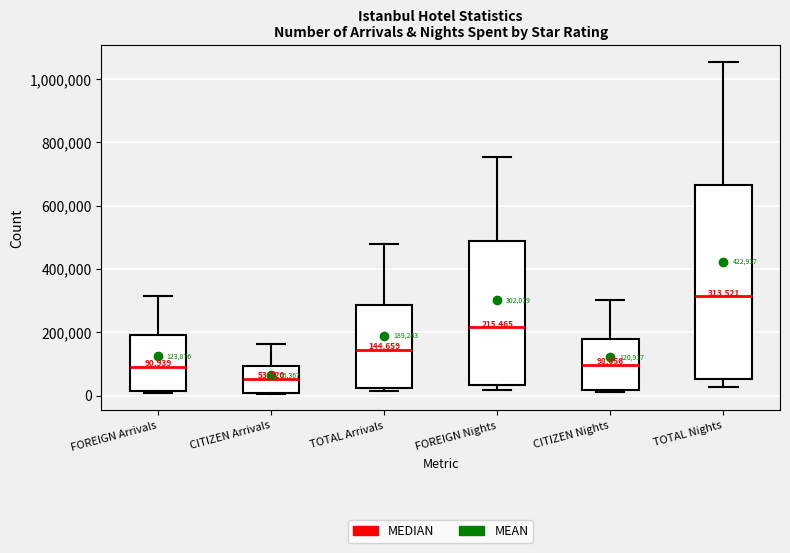

Comparing the boxes themselves (not the whiskers), which one is the tallest?

TOTAL Nights